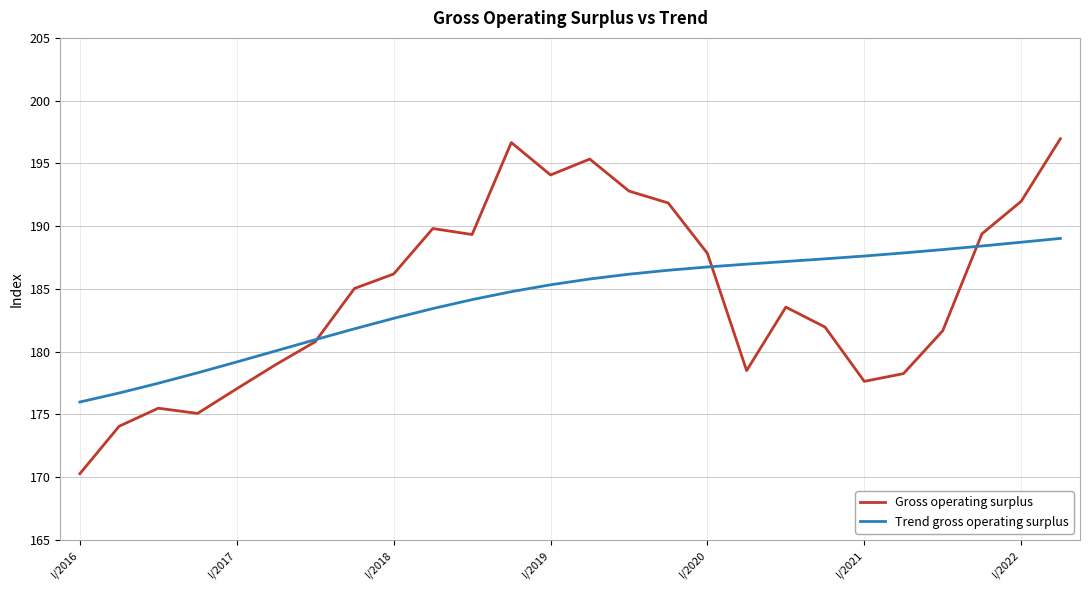

Is this an area chart (filled region under the line)?

No